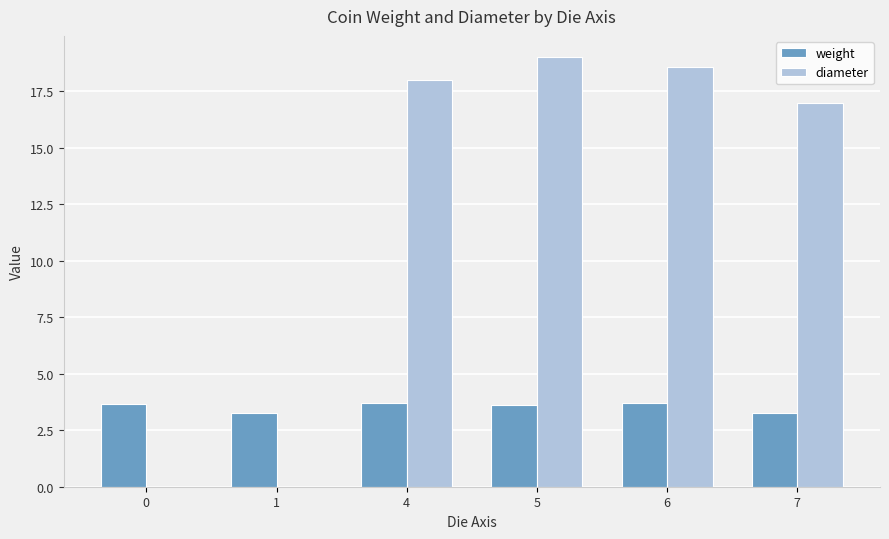

Which series changed the most between 0 and 5?

diameter